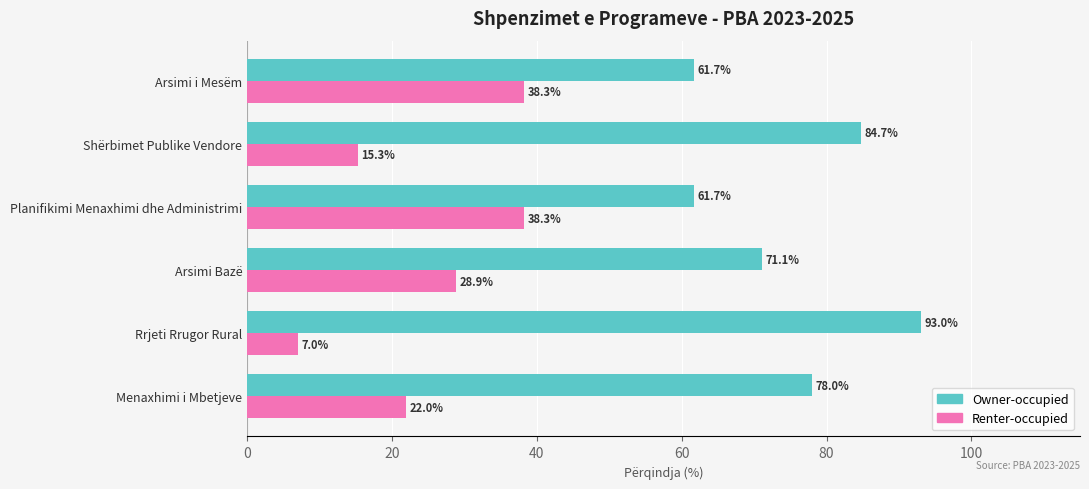

What is the spread (max minus min) of values at Shërbimet Publike Vendore?

69.4